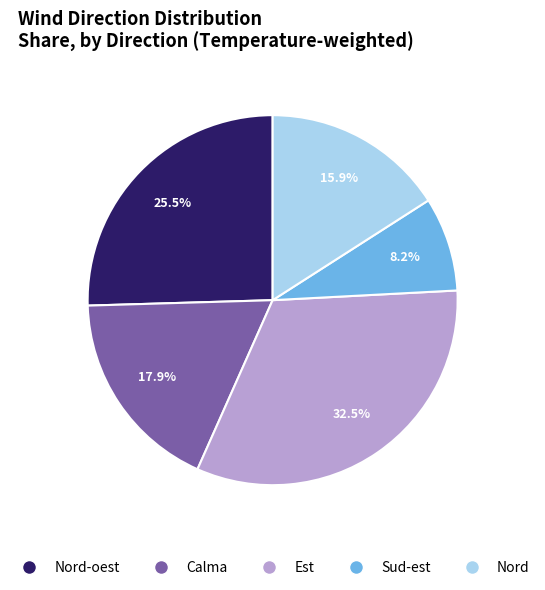

Is there a majority slice in this chart?

No